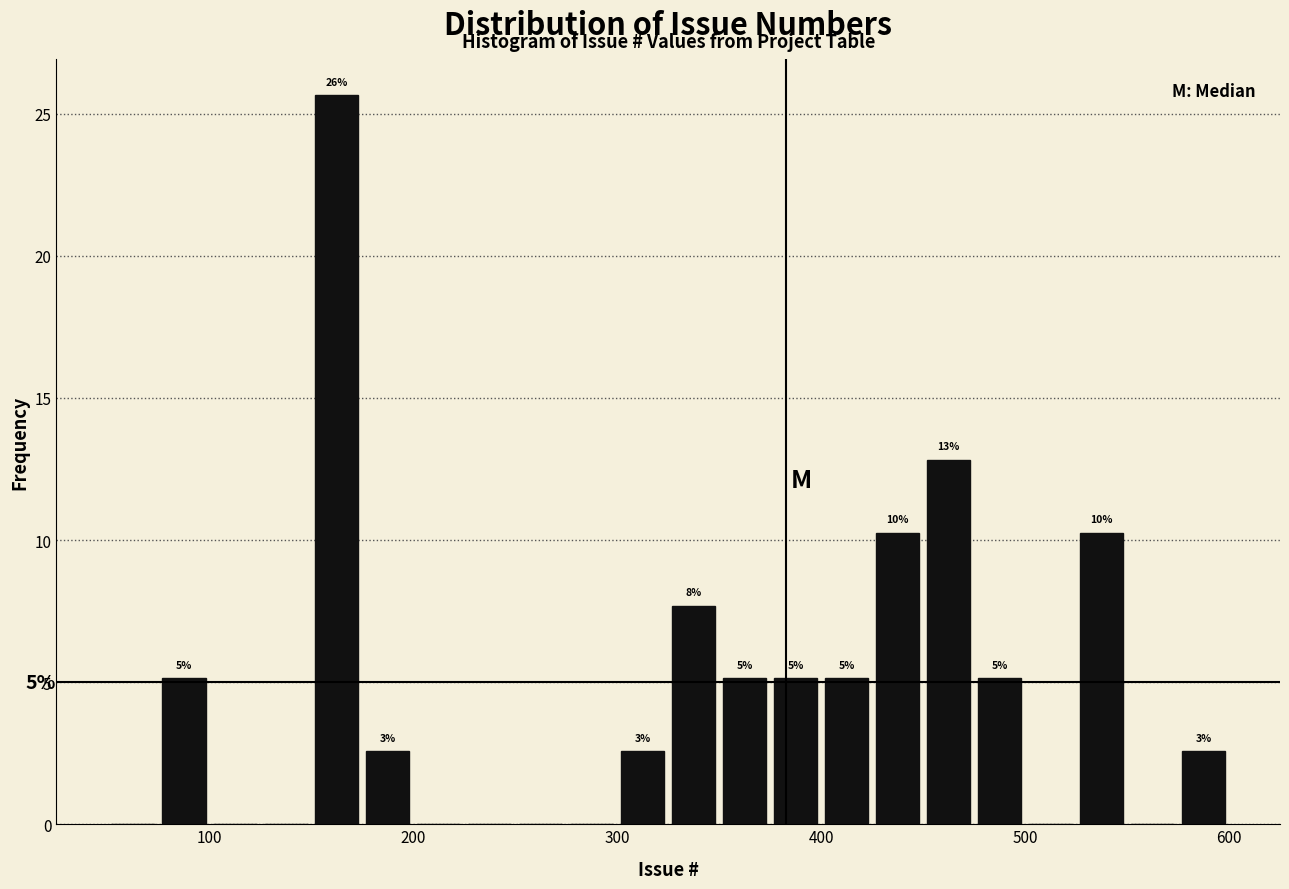

Around what value on the x-axis is the tallest bar? Give the approximate position of its centre, as read against the axis.

160